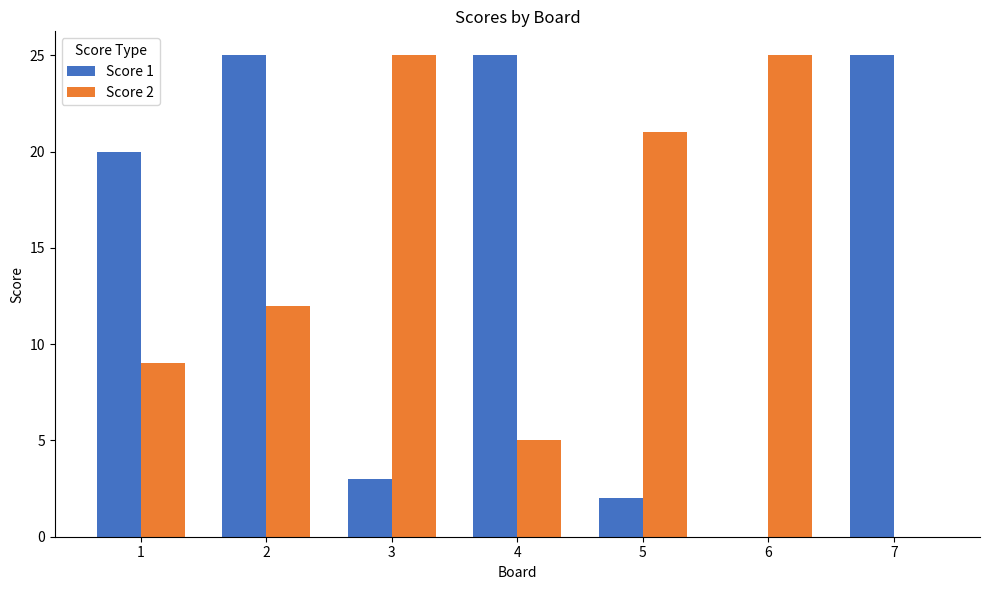

Reading left to right, list all the values displayed in this chart.

Score 1: 20	25	3	25	2	0	25
Score 2: 9	12	25	5	21	25	0